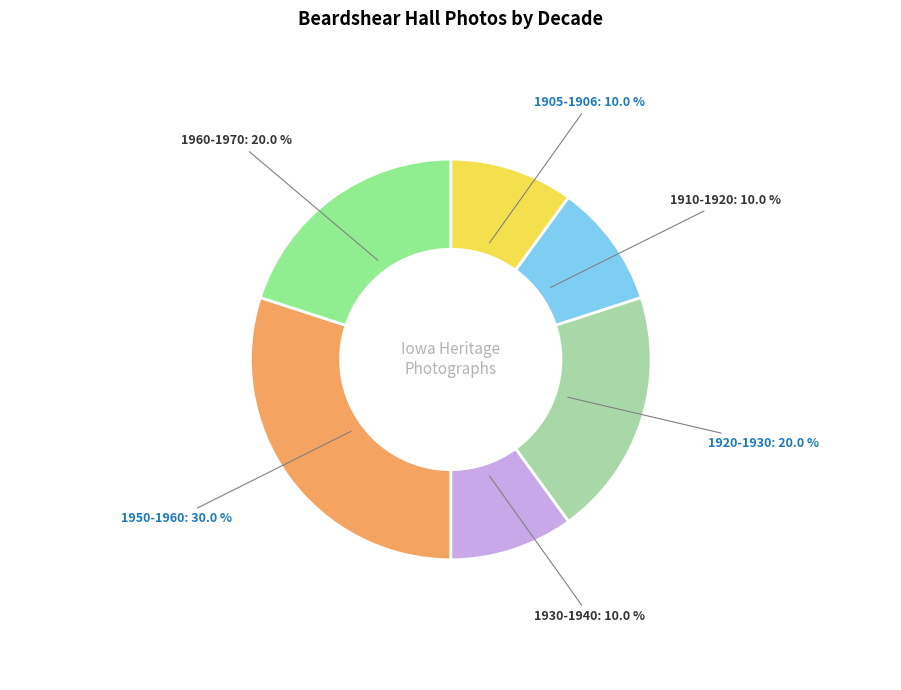

Is there a majority slice in this chart?

No